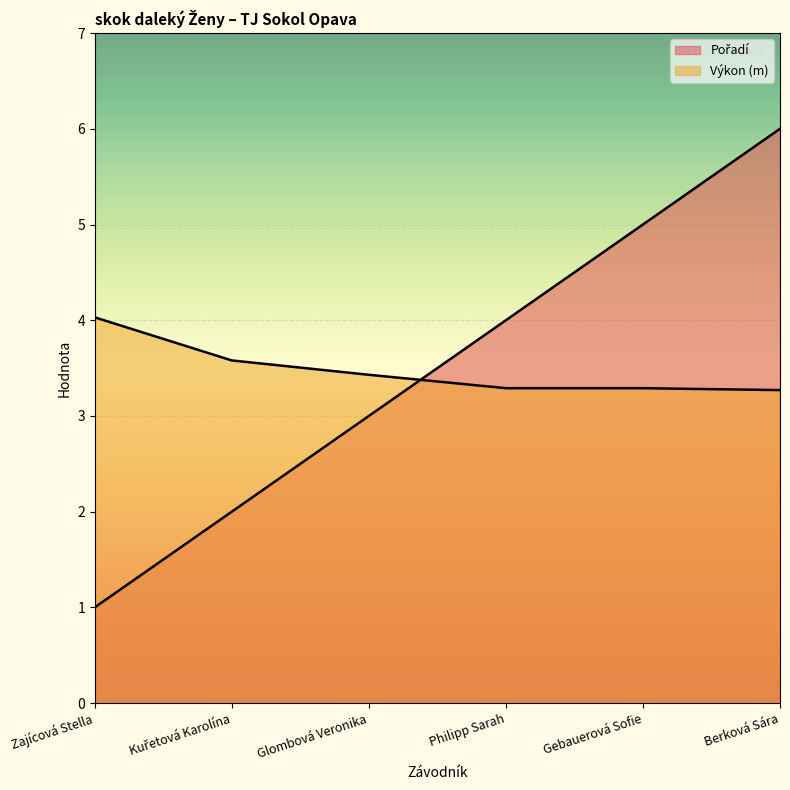

Reading left to right, list all the values displayed in this chart.

Pořadí: 1.0	2.0	3.0	4.0	5.0	6.0
Výkon: 4.0	3.6	3.4	3.3	3.3	3.3